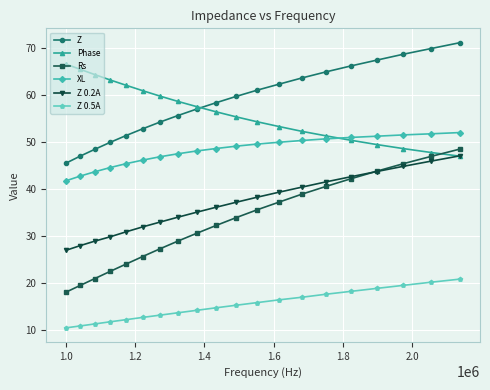

Which series has the largest range (max minus min)?

Rs